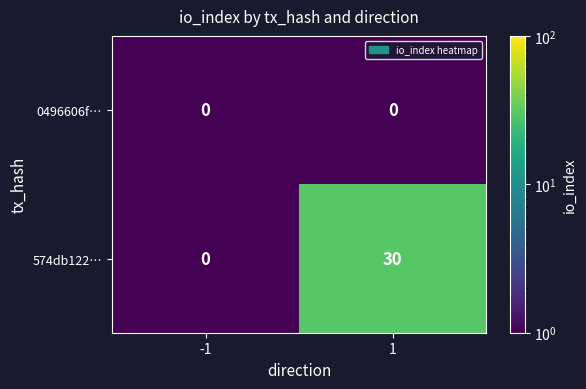

Between -1 and 1, which series saw the biggest shift?

574db122…